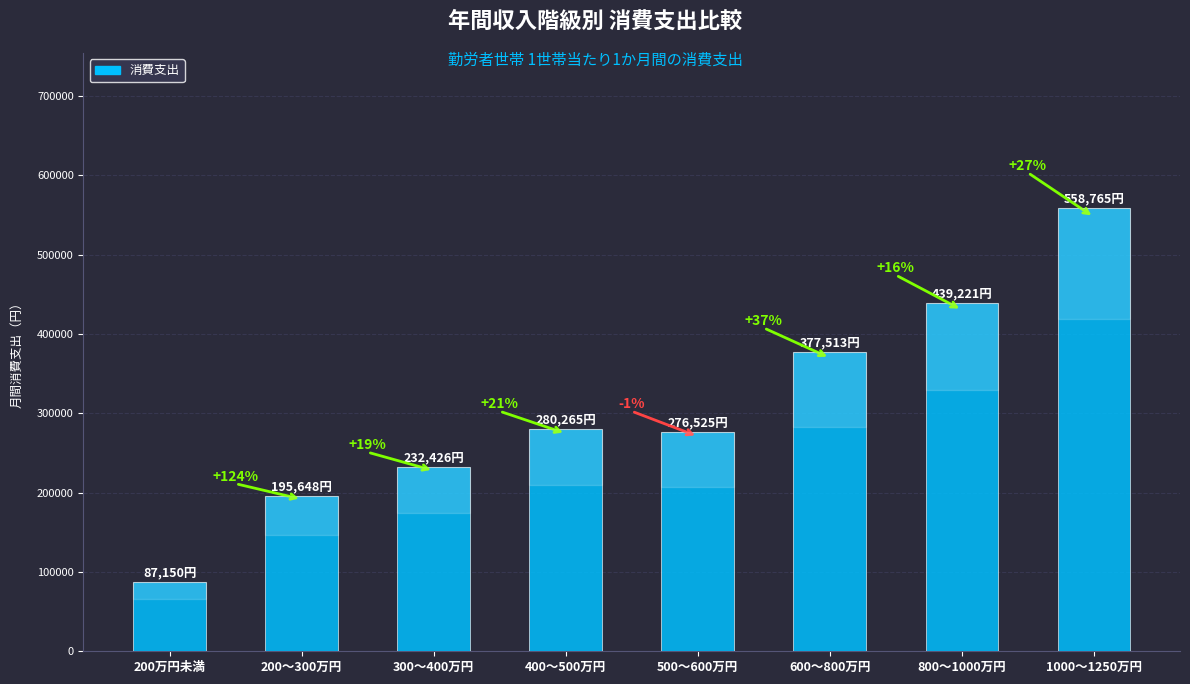

Are the bars horizontal?

No